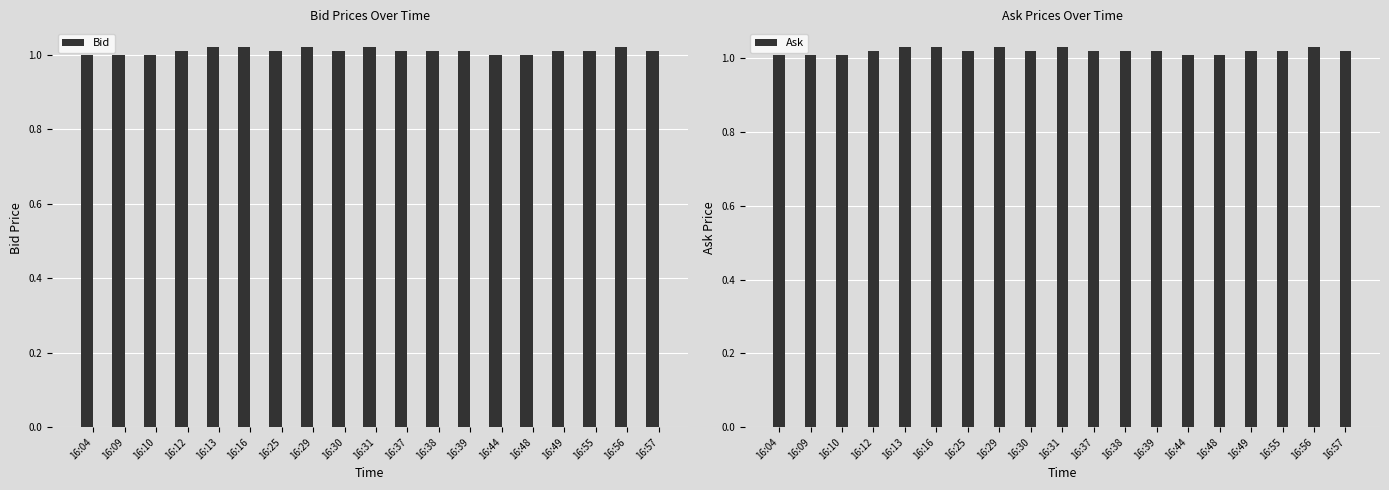

Rank the series at 16:49 from lowest to highest value.

Bid, Ask